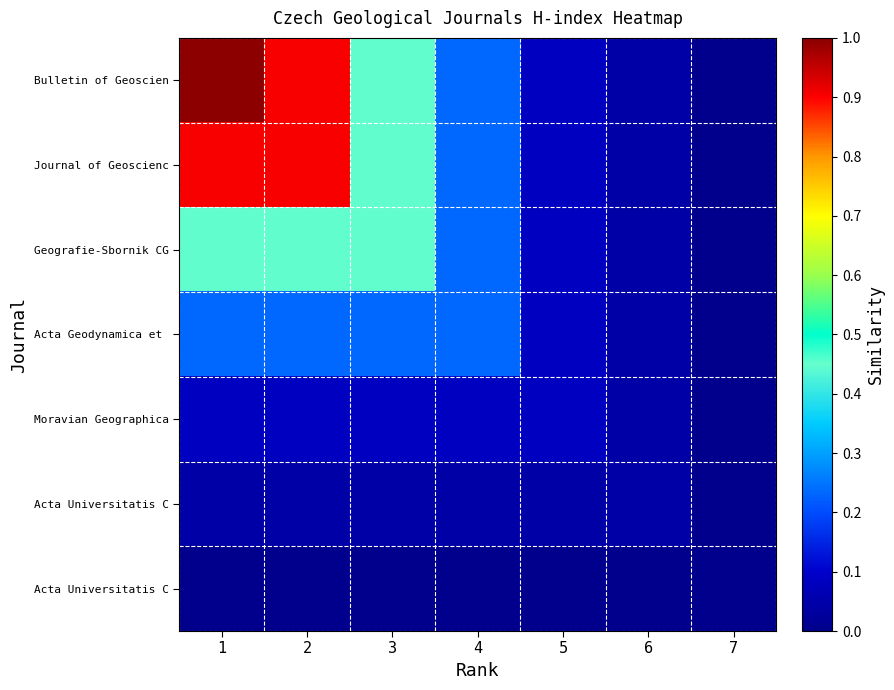

At which category is the sum across all series the highest?

1